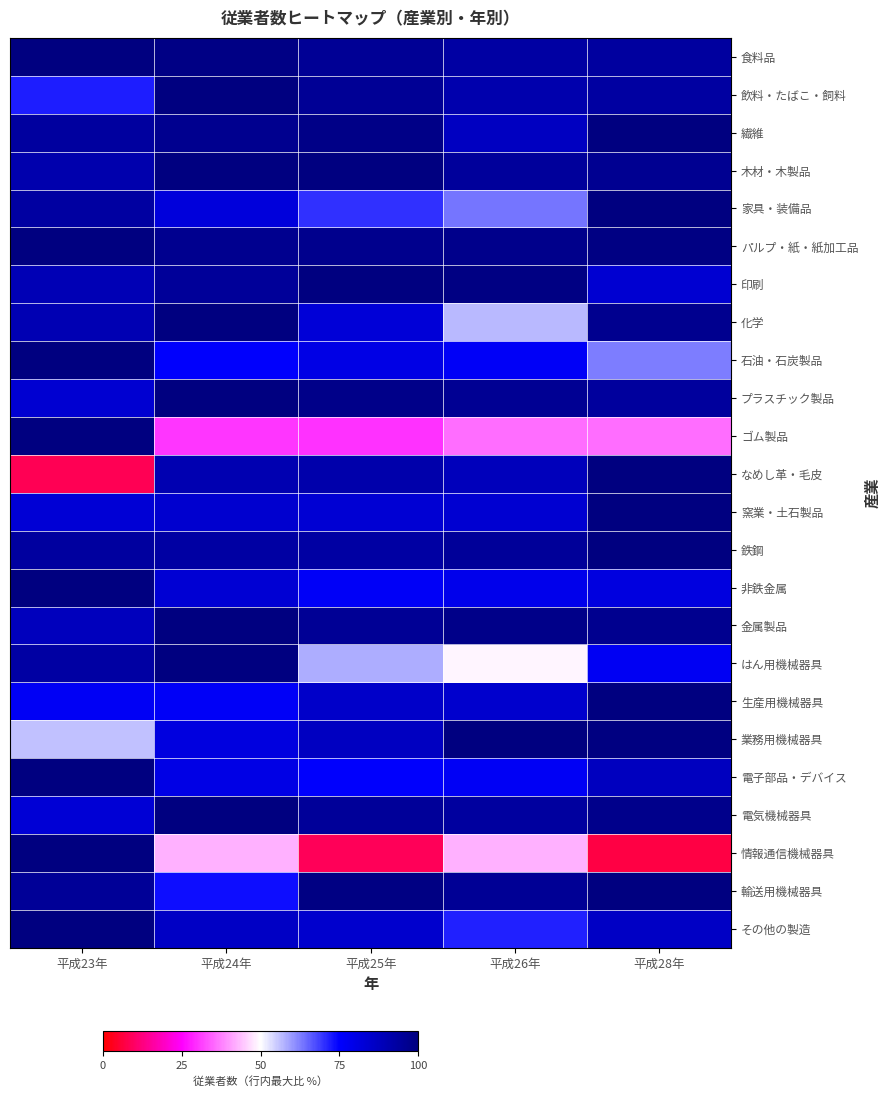

How many distinct data groups are displayed?

24